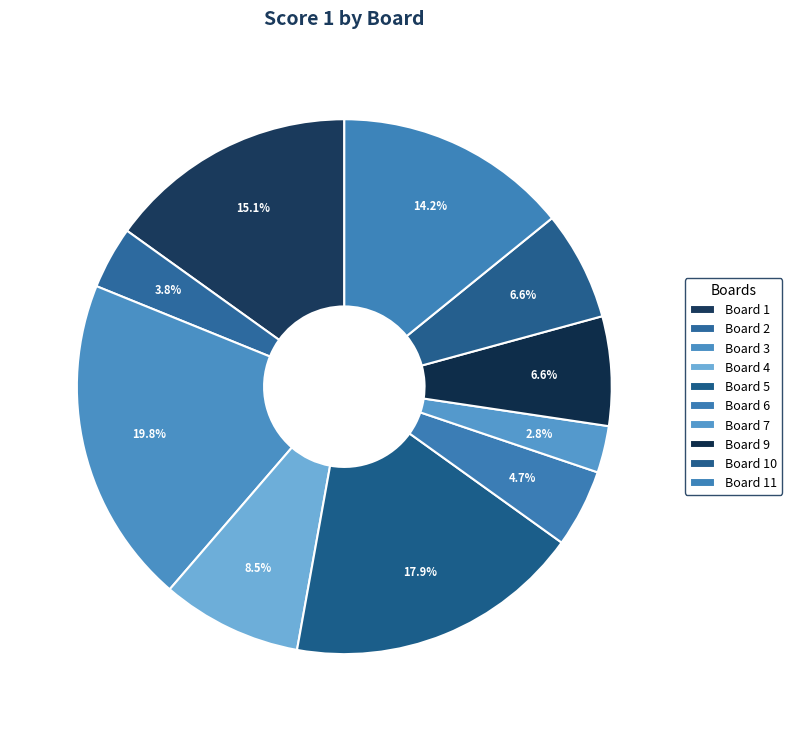

What percentage is the Board 7 slice, to the nearest percent?

3%